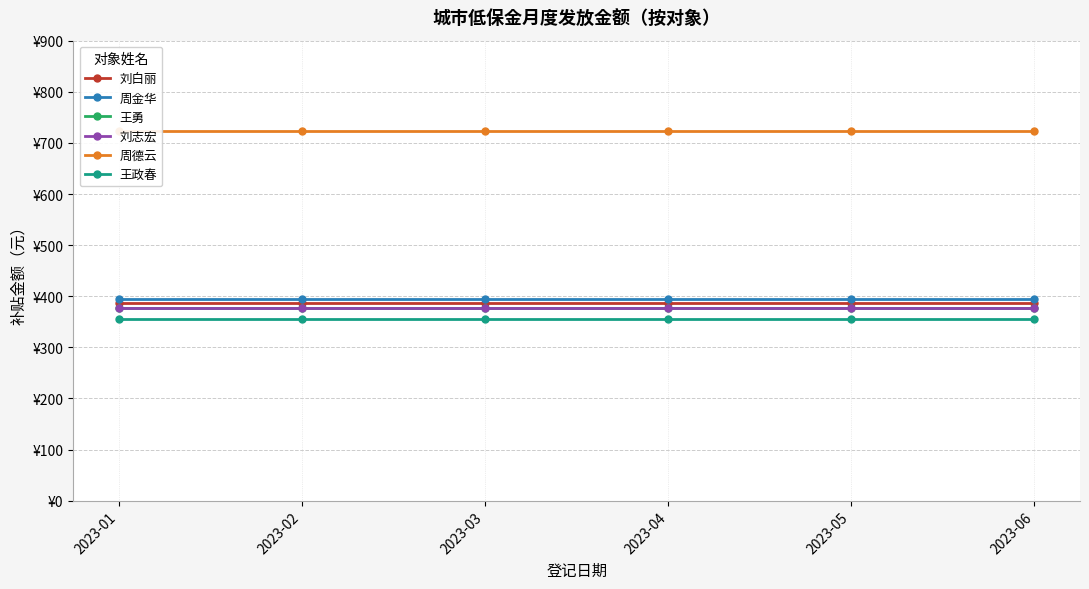

True or false: 刘志宏 and 王勇 intersect in this chart.

False